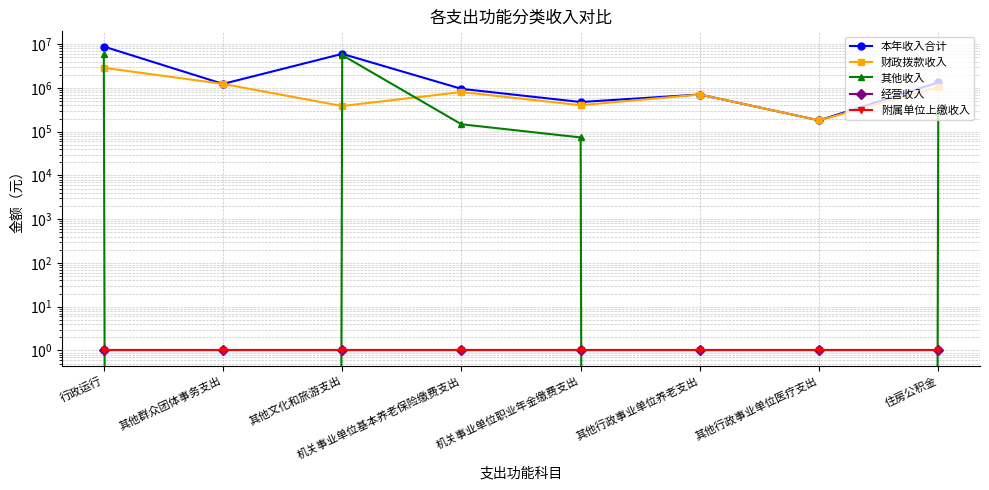

True or false: 财政拨款收入 and 本年收入合计 cross at least once.

False